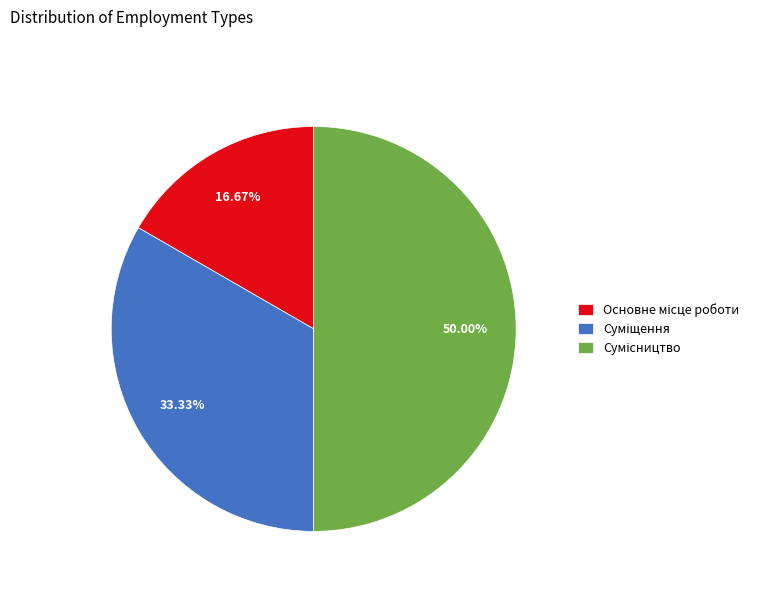

The Суміщення slice represents 33% of the pie. True or false?

True